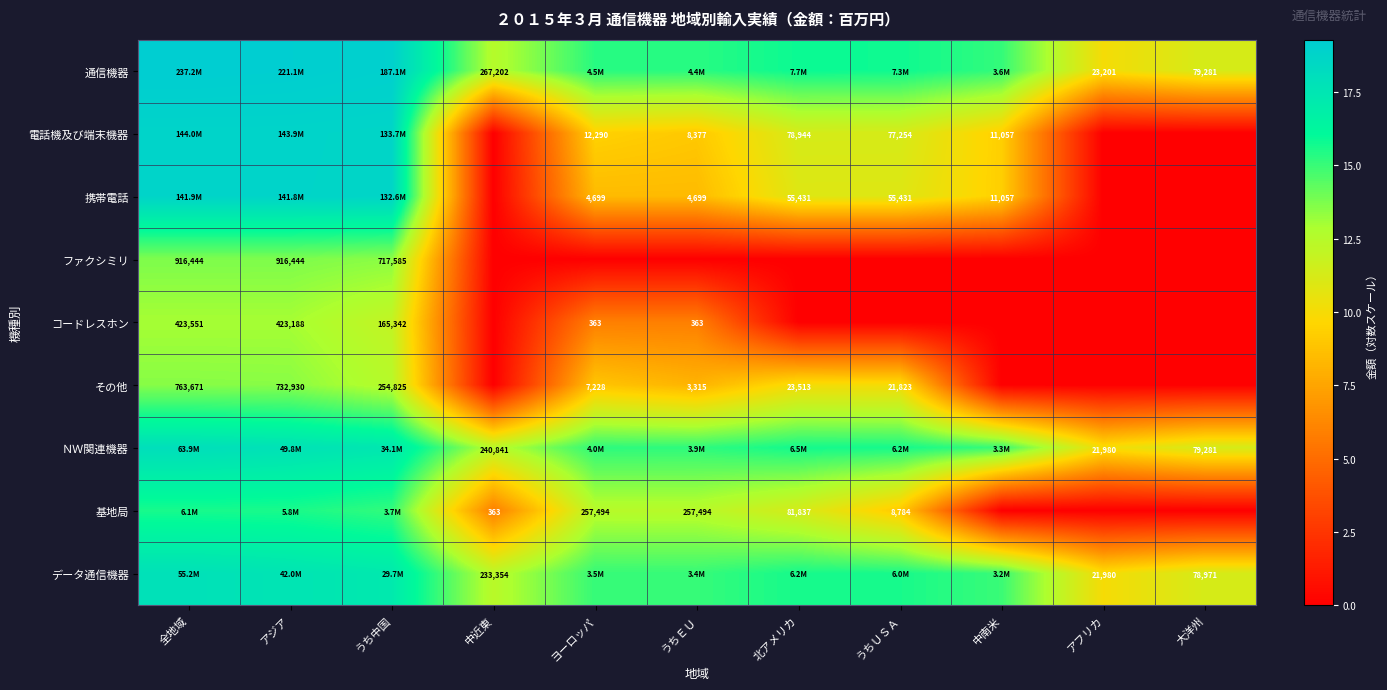

Rank the series by their maximum value, from highest to lowest.

通信機器, 電話機及び端末機器, 携帯電話, ＮＷ関連機器, データ通信機器, 基地局, ファクシミリ, その他, コードレスホン